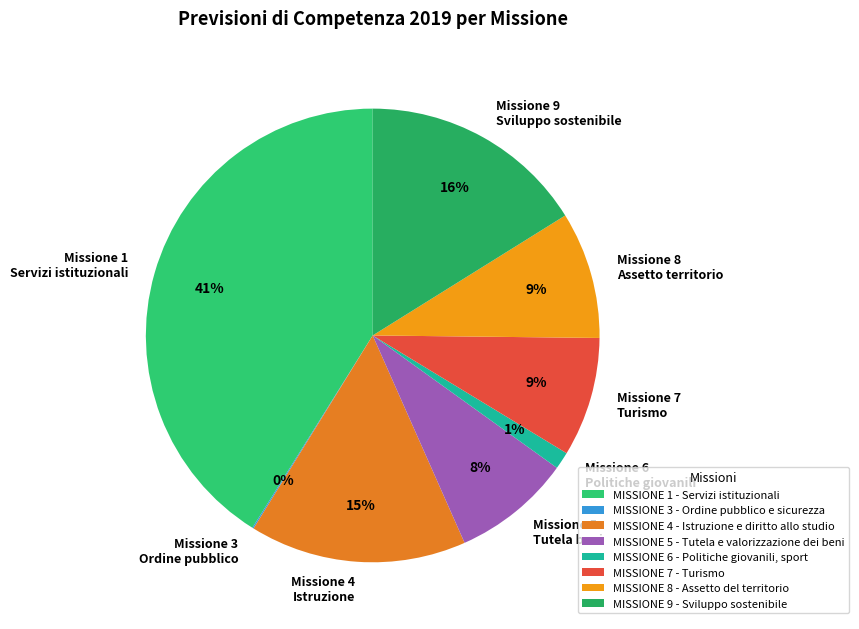

Rank the categories by value from highest to lowest.

MISSIONE 1 - Servizi istituzionali, MISSIONE 9 - Sviluppo sostenibile, MISSIONE 4 - Istruzione e diritto allo studio, MISSIONE 8 - Assetto del territorio, MISSIONE 7 - Turismo, MISSIONE 5 - Tutela e valorizzazione dei beni, MISSIONE 6 - Politiche giovanili, sport, MISSIONE 3 - Ordine pubblico e sicurezza